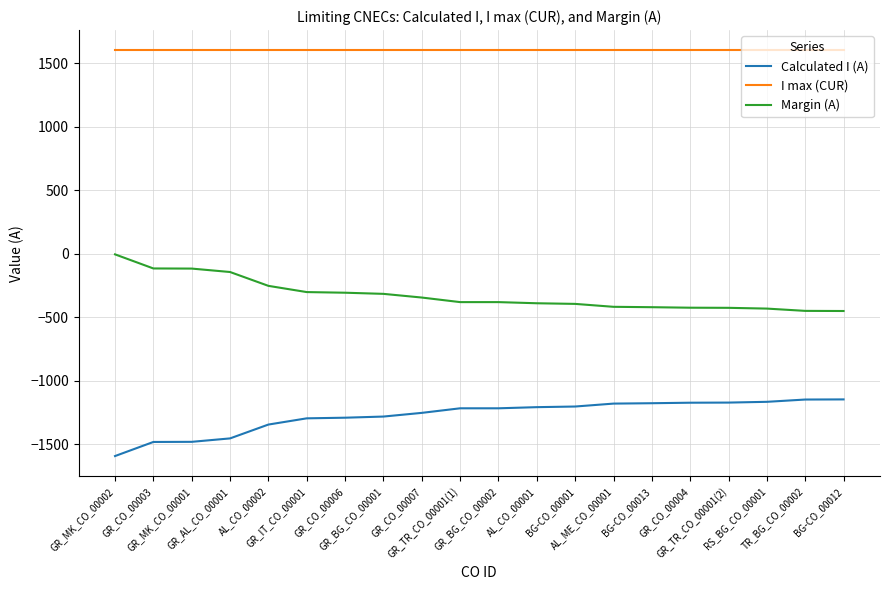

True or false: I max (CUR) and Margin (A) intersect in this chart.

False